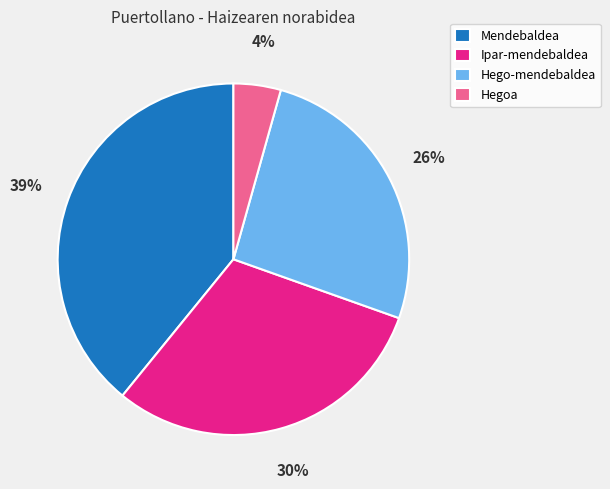

How many segments does this pie chart have?

4